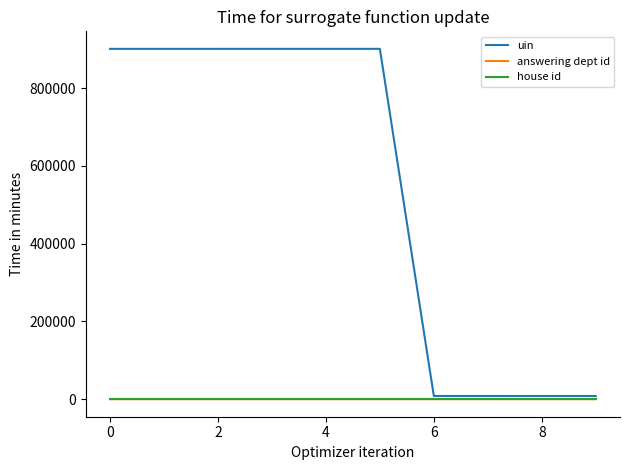

Which series has the largest total across all categories?

uin